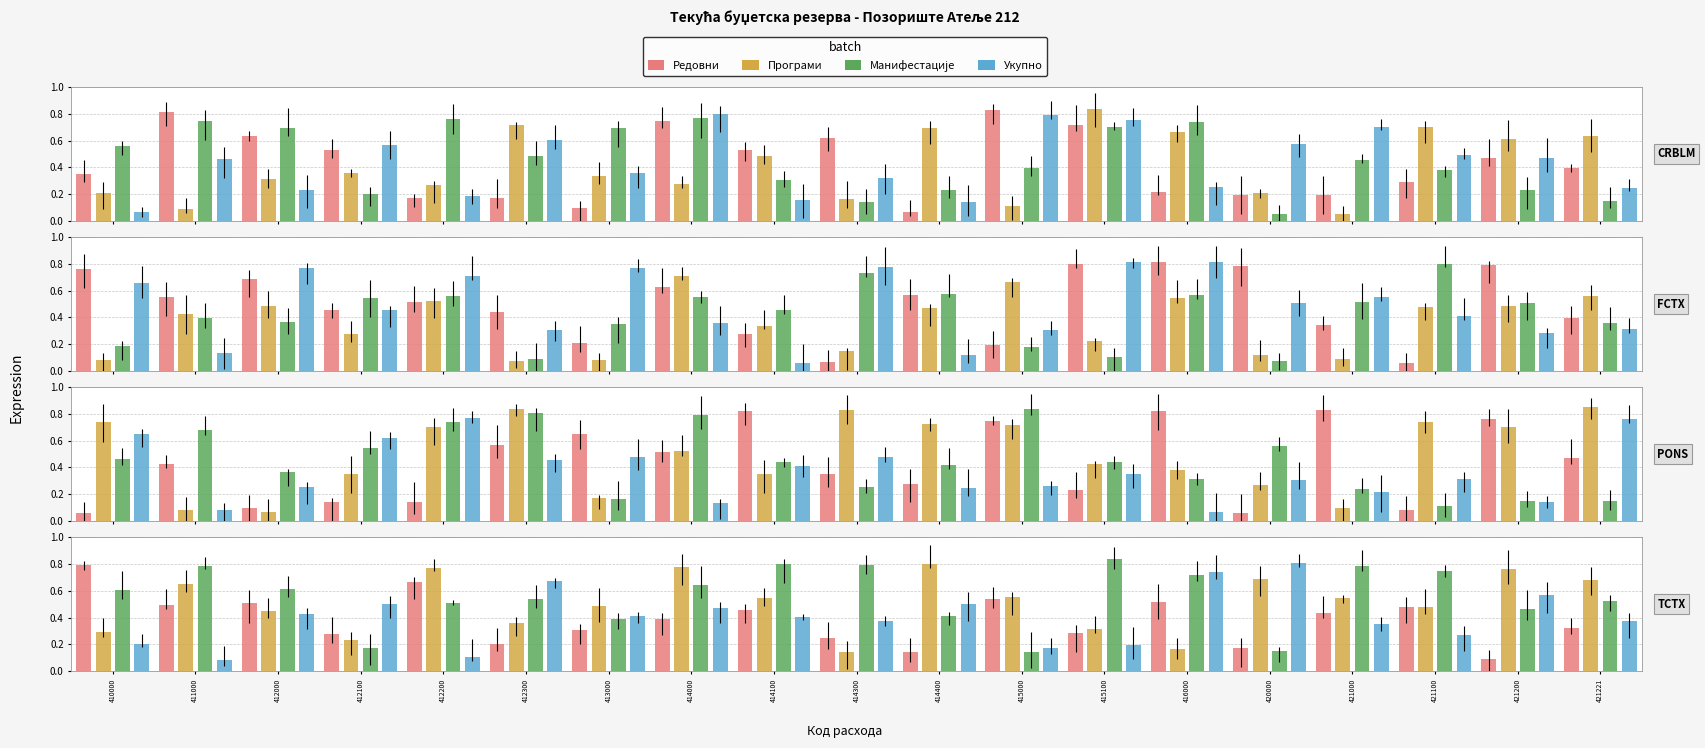

Read the Манифестације value at 411000.

0.8